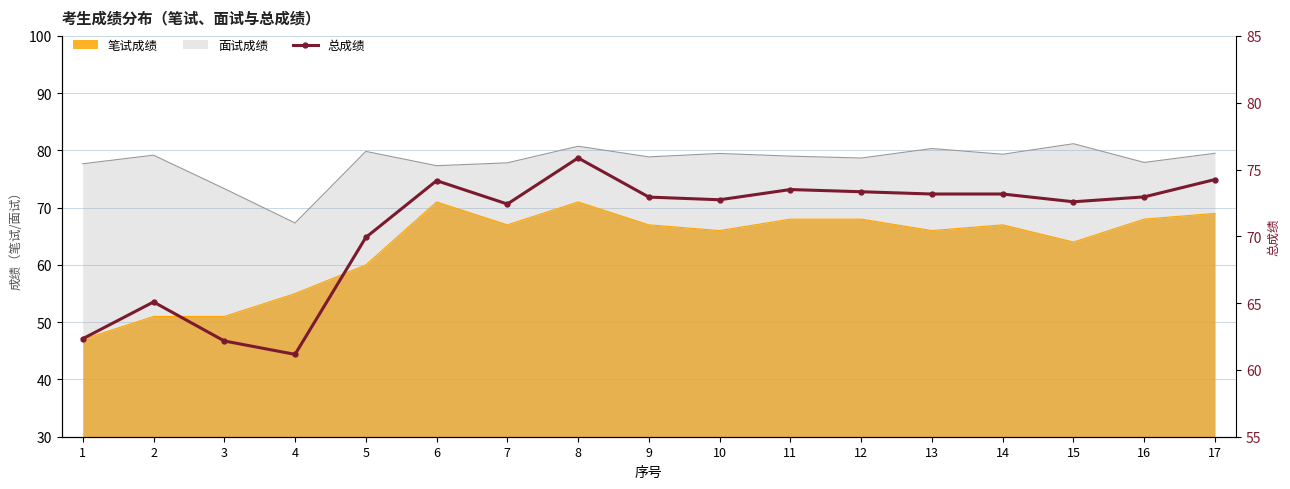

How many data points does each series have?

17